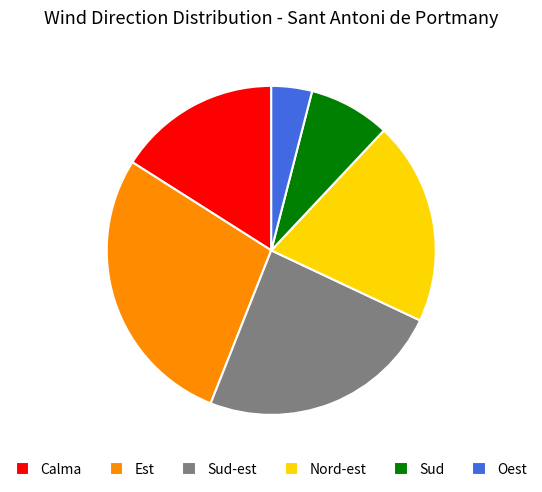

Is Sud-est the majority of the pie?

No